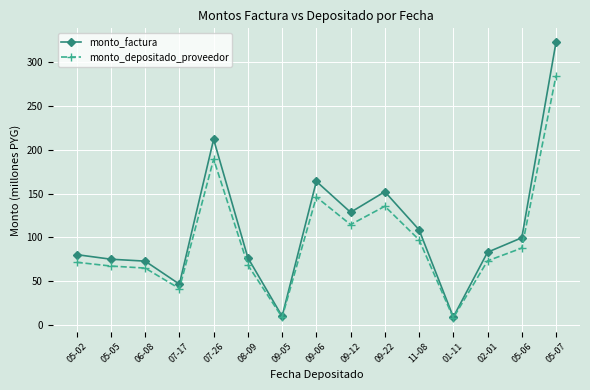

List the series in order of their peak value, highest first.

monto_factura, monto_depositado_proveedor